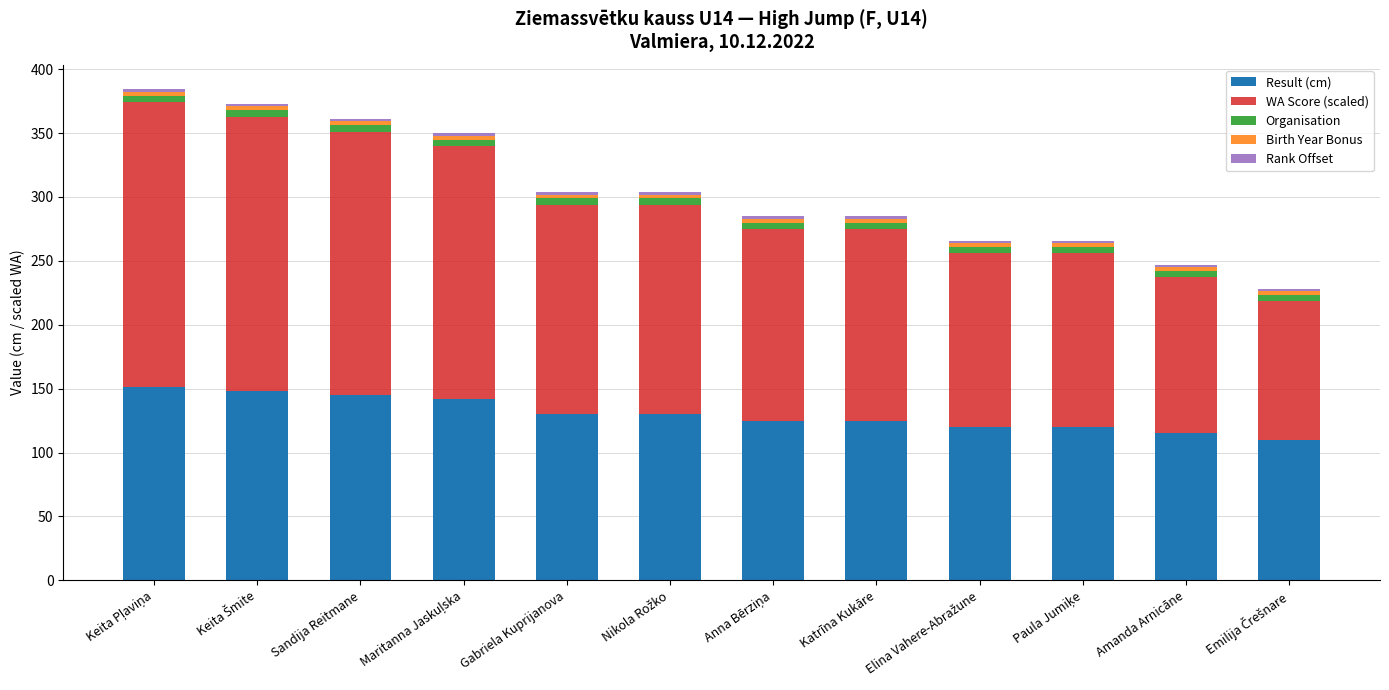

What is the highest value of the Result (cm) series?

151.0